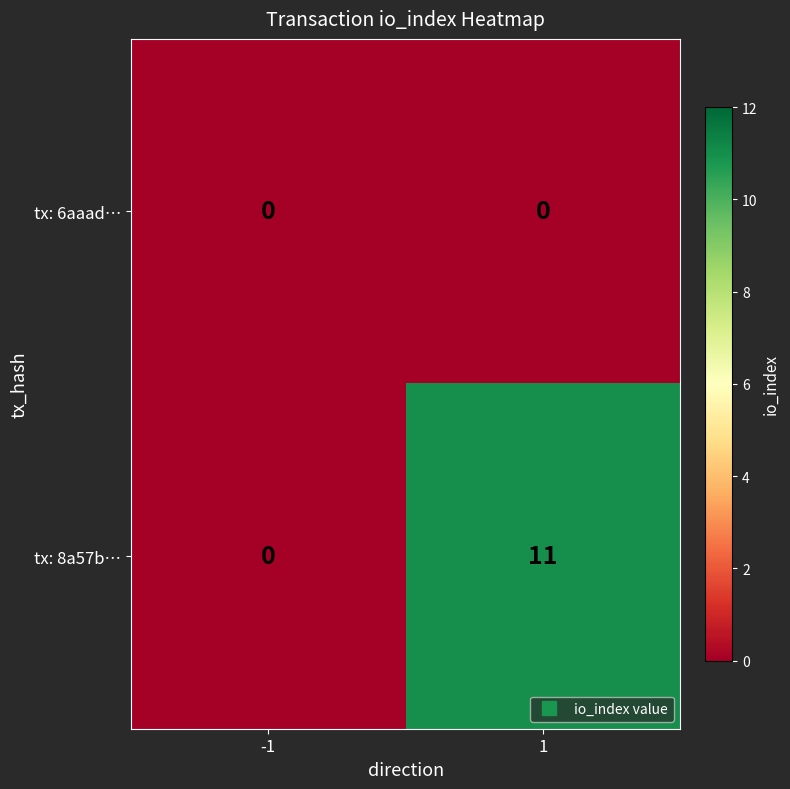

At how many categories does at least one series exceed 6?

1